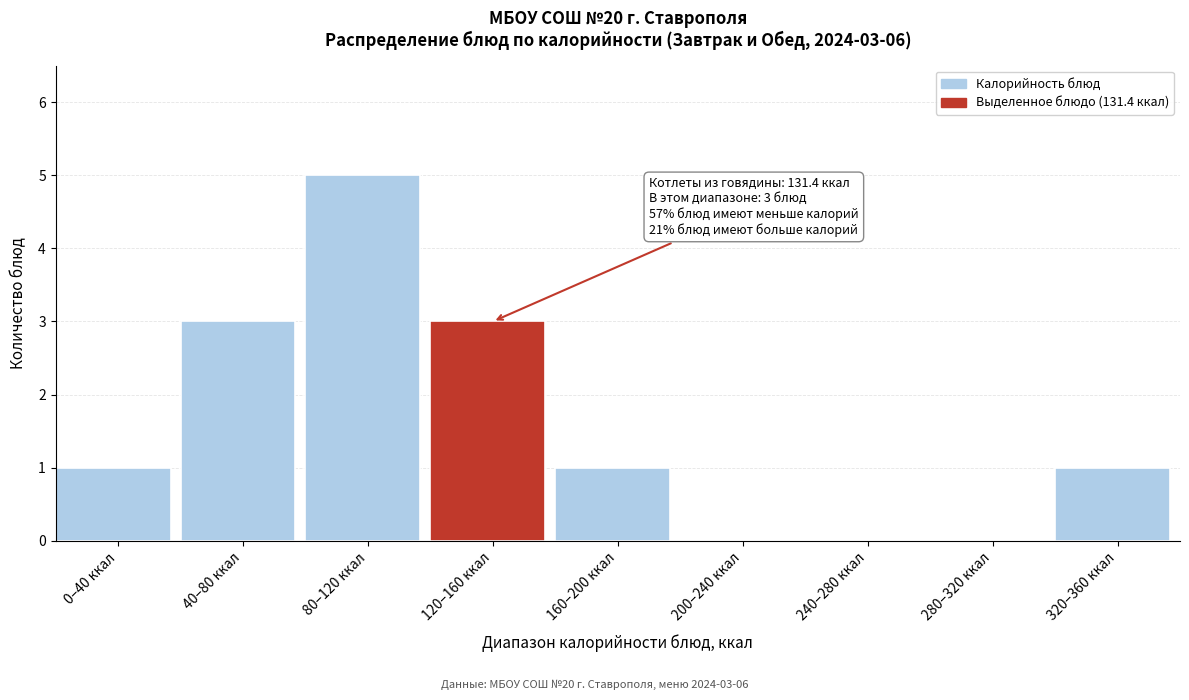

Reading right to left, list all the values displayed in this chart.

320–360 ккал=1	280–320 ккал=0	240–280 ккал=0	200–240 ккал=0	160–200 ккал=1	120–160 ккал=3	80–120 ккал=5	40–80 ккал=3	0–40 ккал=1